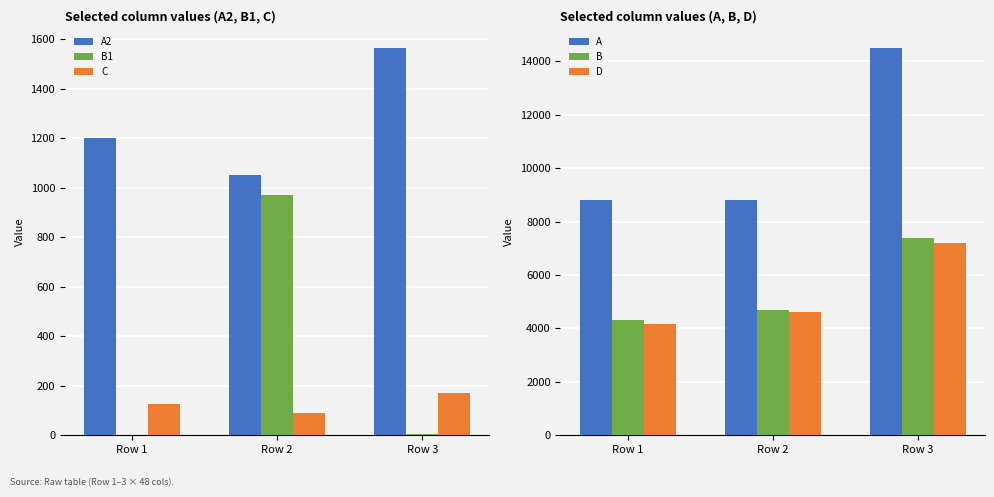

List the series in order of their peak value, lowest first.

C, B1, A2, D, B, A